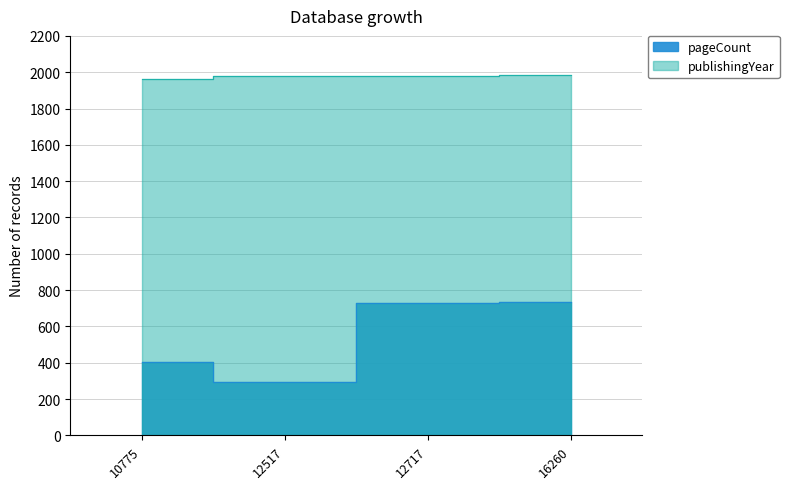

What is the total value across all series at 12717?

2705